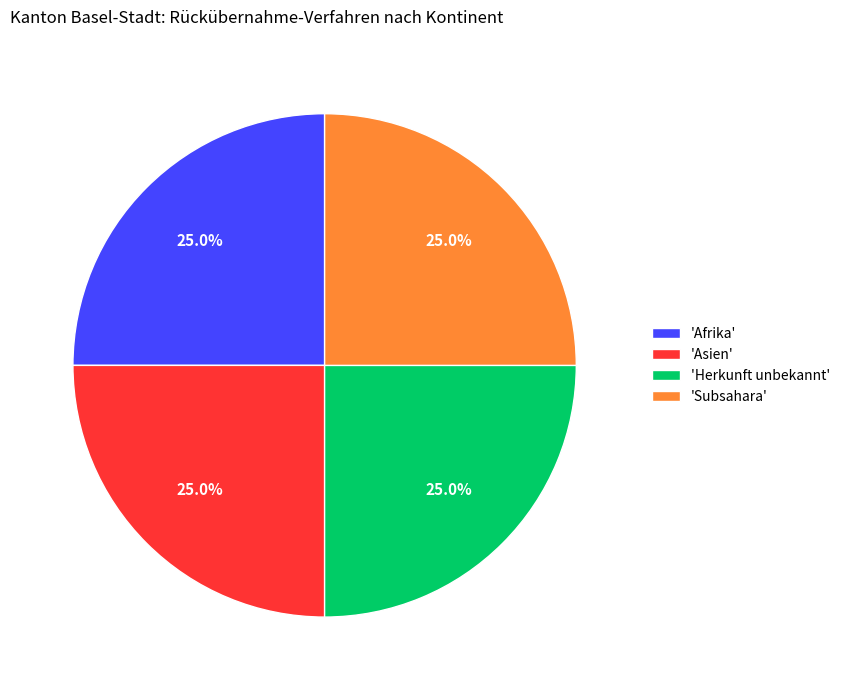

Approximately how many times larger is the value at 'Herkunft unbekannt' compared to 'Subsahara'?

1.0